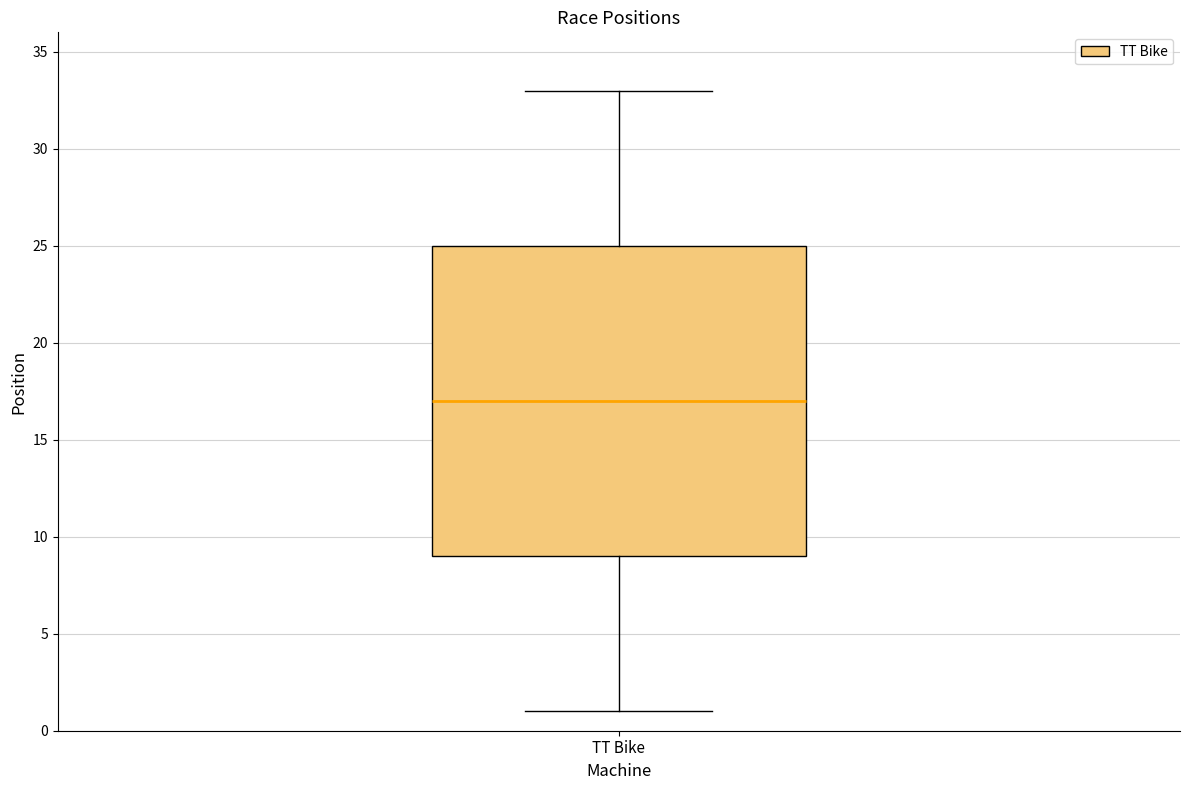

Transcribe this box plot: give where the median line is, the range the box spans, and where the two whiskers end, as read against the y-axis. The values are not printed on the chart, so give them approximately, as read against the axis.

median 17, box 9 to 25, whiskers 1 to 33